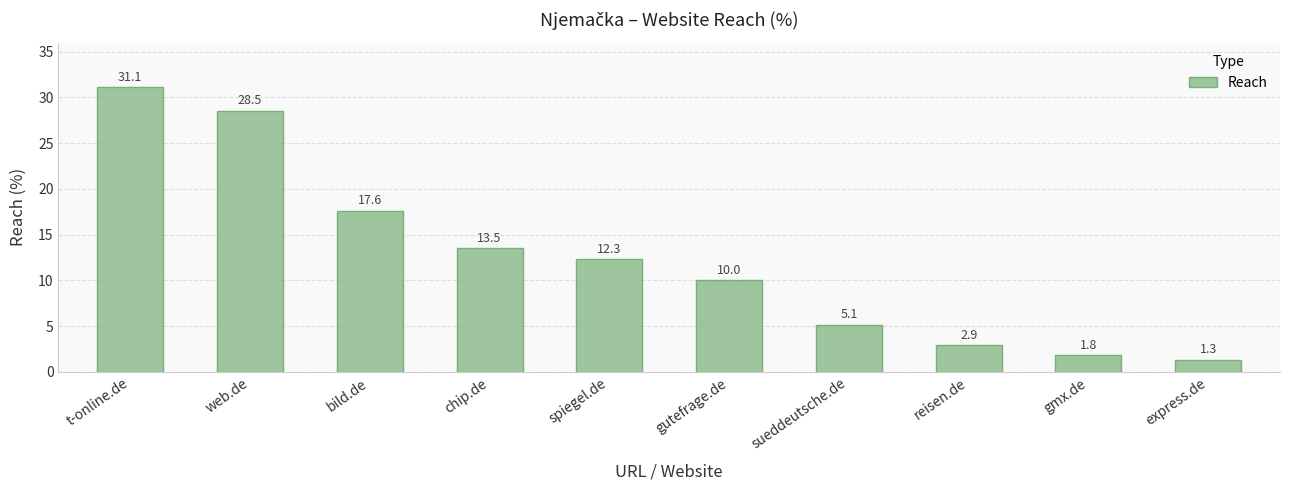

Which category has the lowest value across all series?

express.de